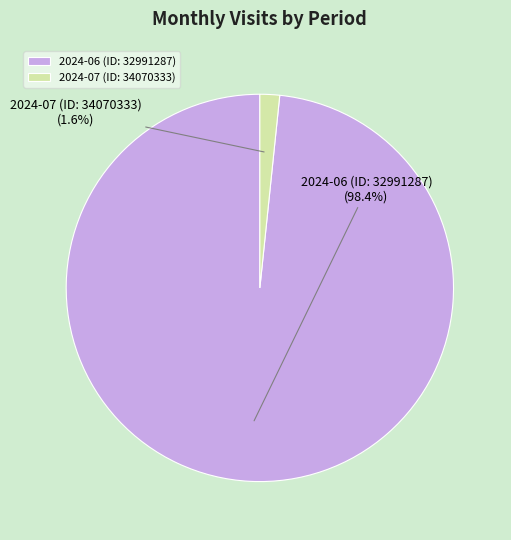

To the nearest percent, what percentage of the pie is 2024-07 (ID: 34070333)?

2%